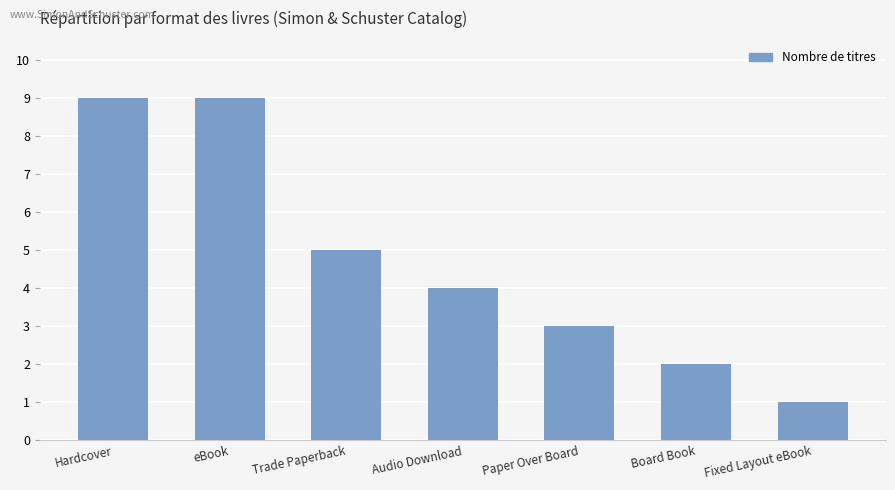

Where does the data first go above 4?

Hardcover